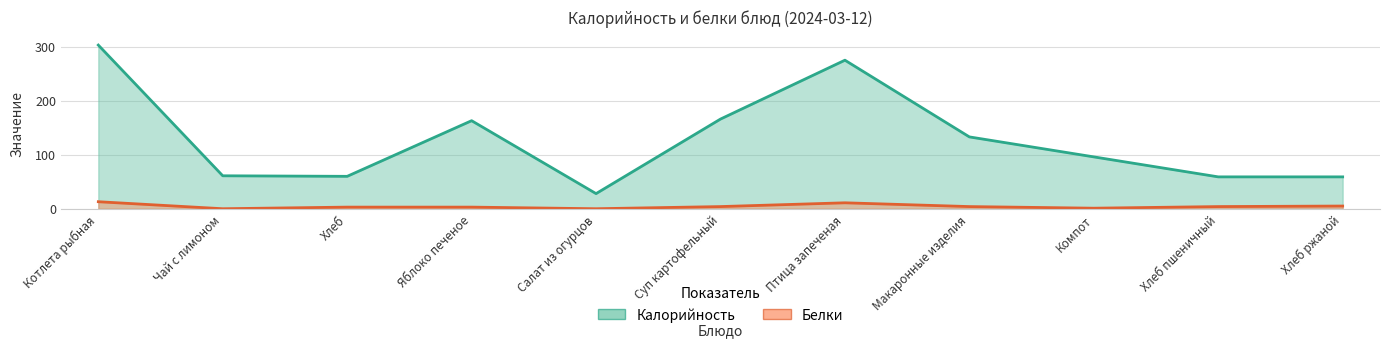

The value of Белки at Компот is 0. True or false?

False